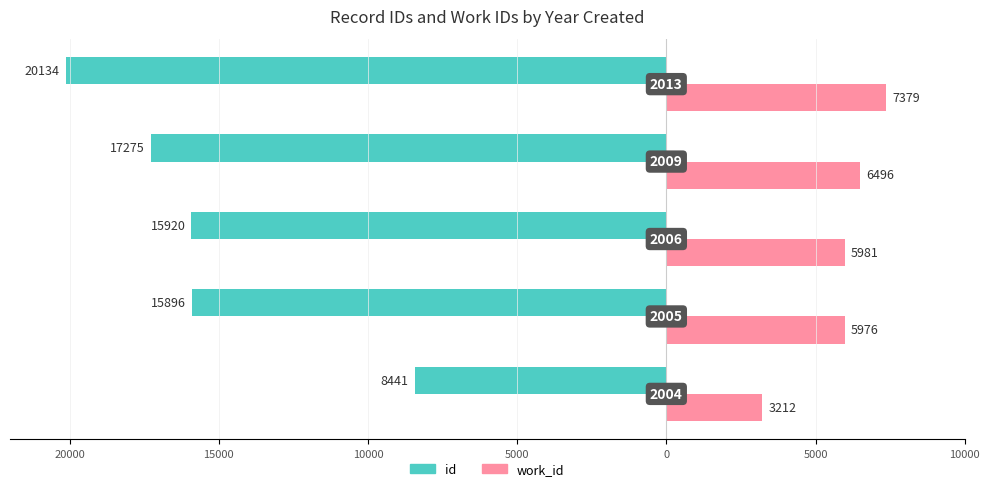

What are all the series names shown in the legend?

id, work_id